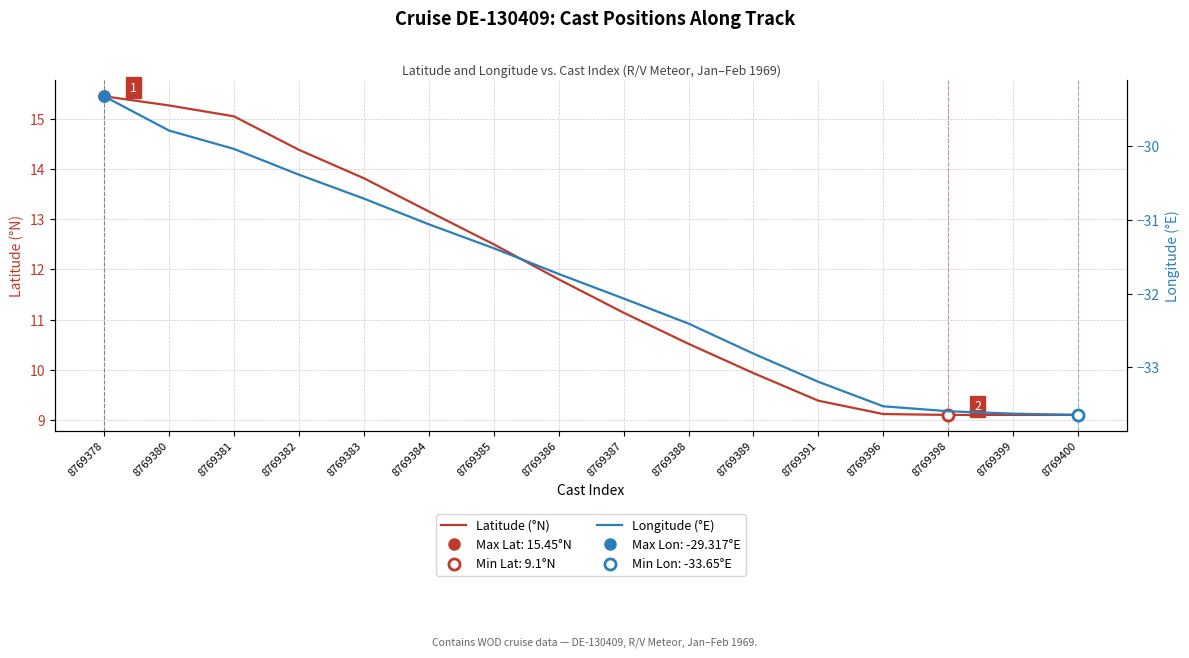

True or false: Latitude (°N) and Longitude (°E) cross at least once.

False